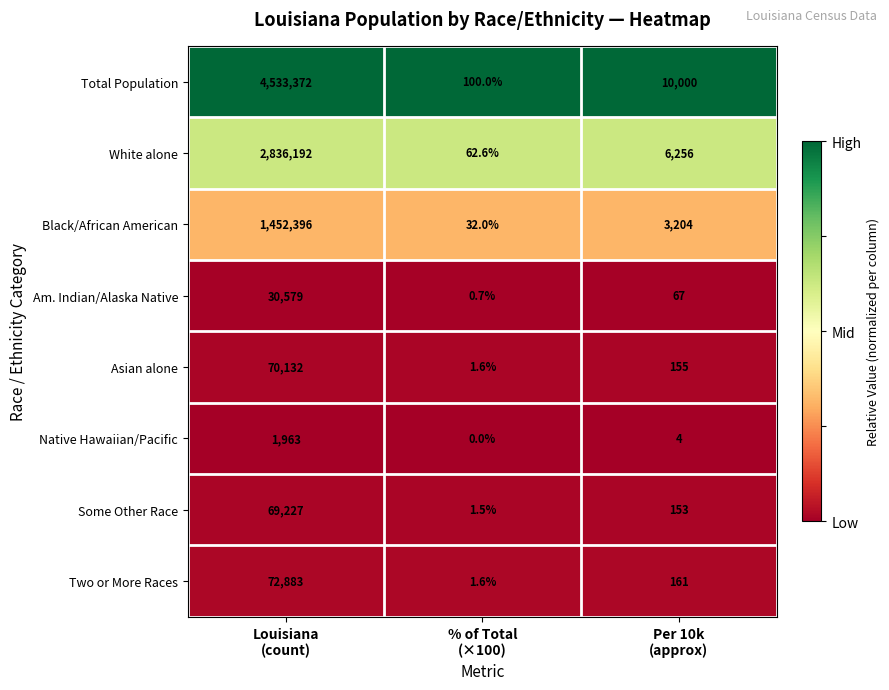

Which series has the largest range (max minus min)?

Total Population